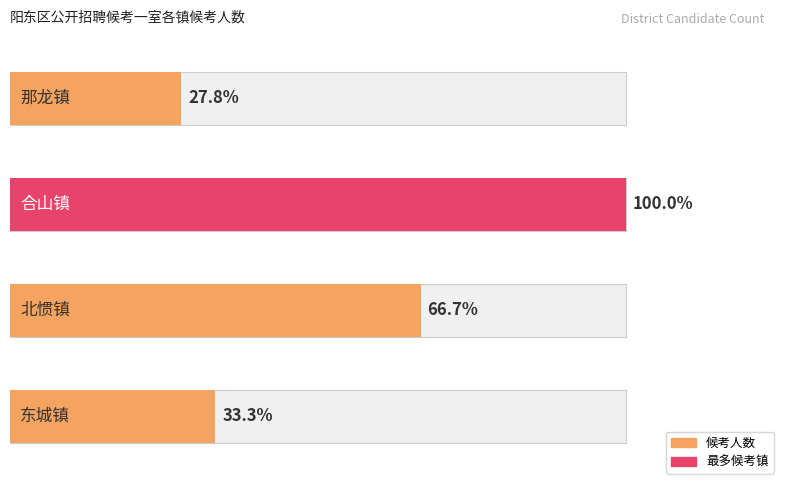

Does the chart contain stacked bars?

No